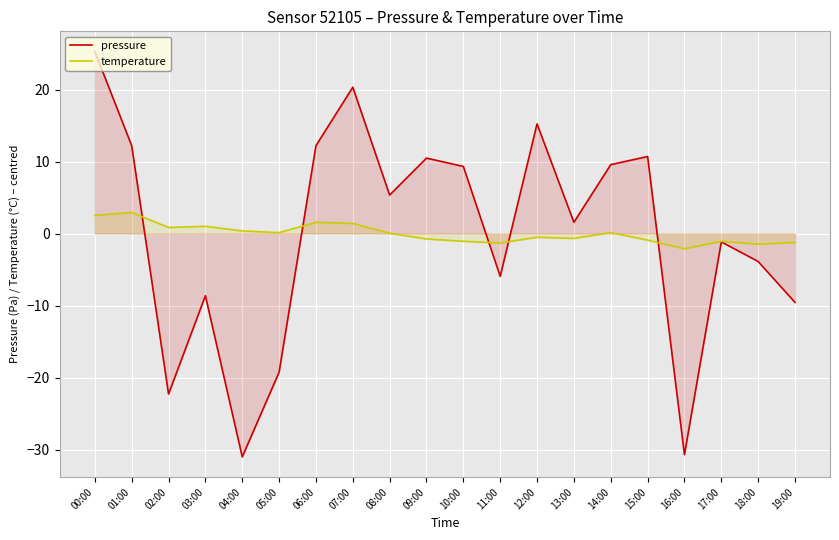

Which has a higher value, 11:00 or 12:00?

12:00